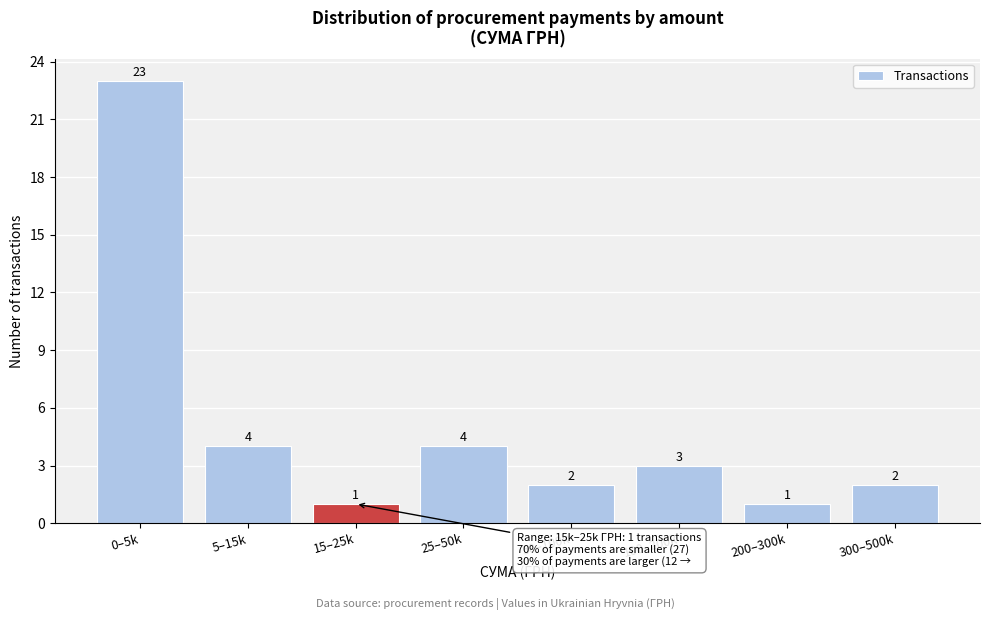

Reading left to right, what are all the values shown in this chart?

23	4	1	4	2	3	1	2